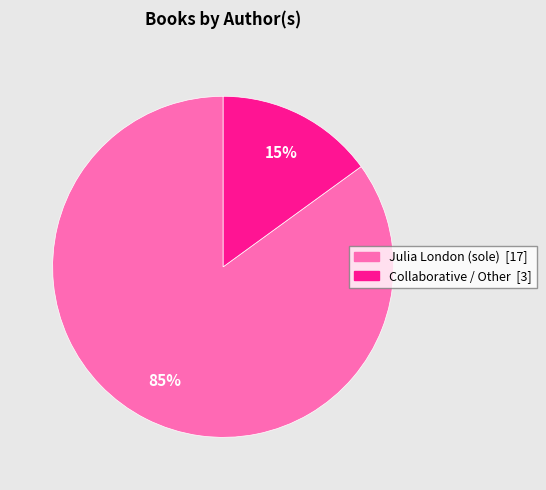

To the nearest percent, what is the difference between the largest and smallest slice percentages?

70%